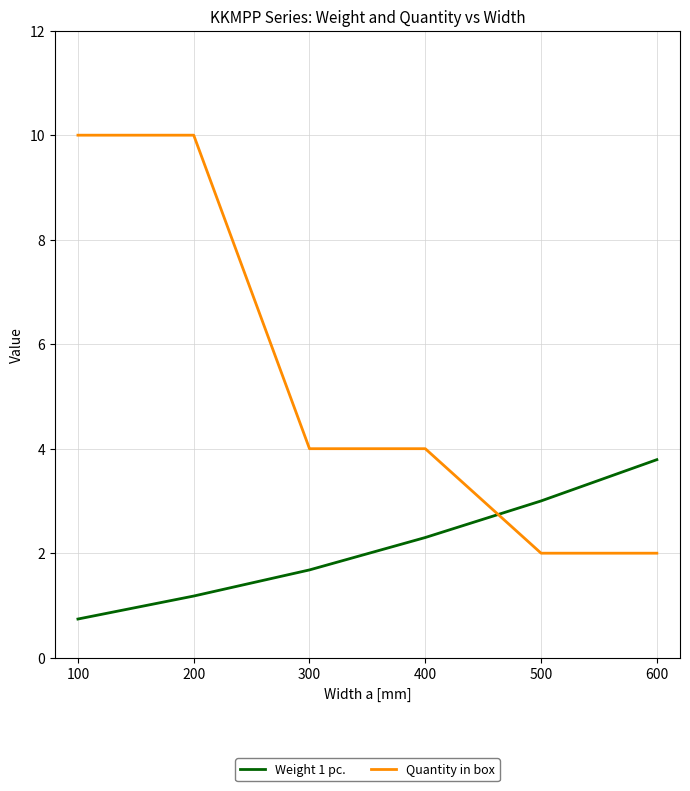

What are all the series names shown in the legend?

Weight 1 pc., Quantity in box